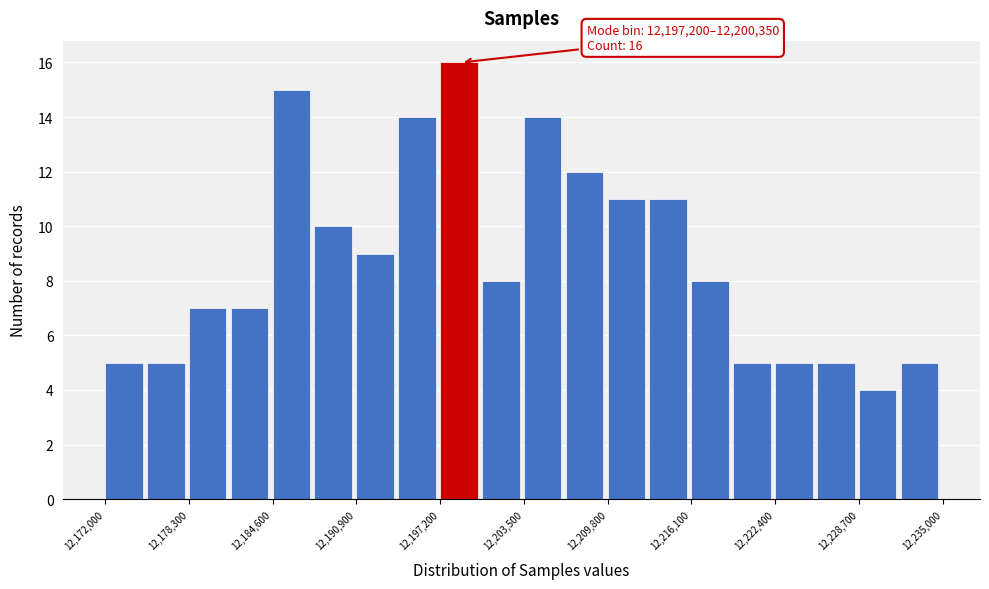

Around what value on the x-axis is the tallest bar? Give the approximate position of its centre, as read against the axis.

12199000